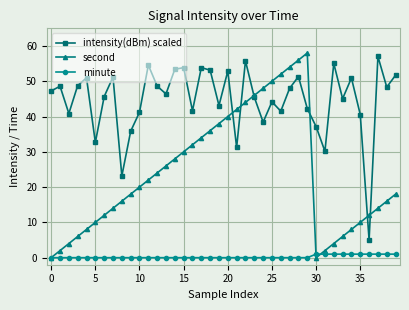

In second, how many points are lower than both neighbors (excluding endpoints)?

1